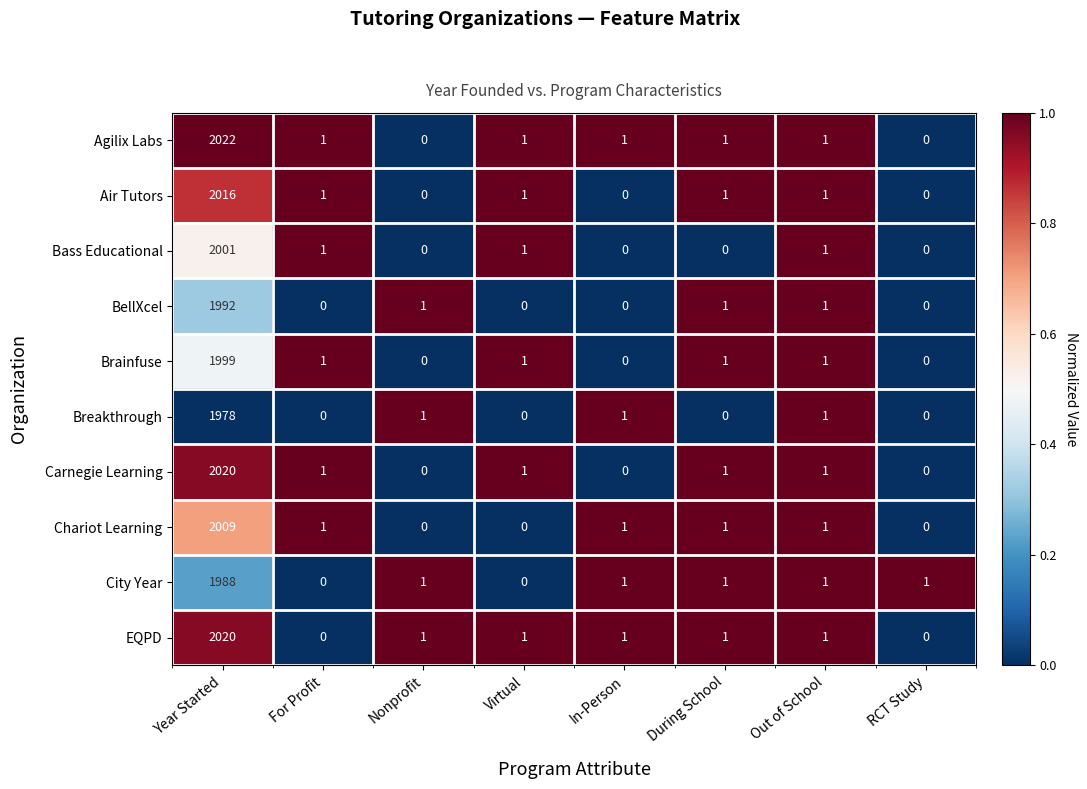

Which series has the largest total across all categories?

Agilix Labs